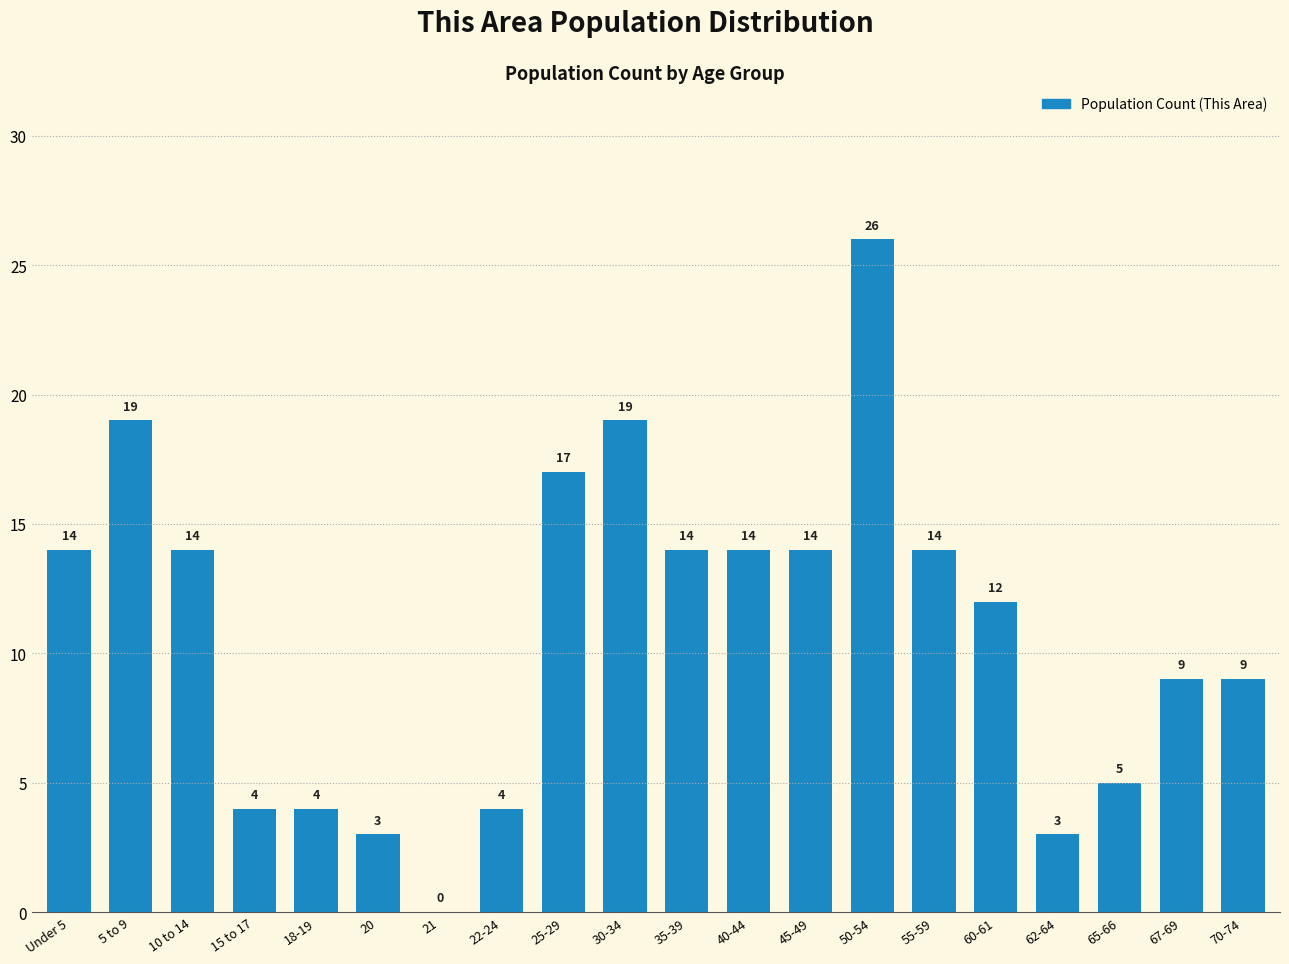

Reading left to right, list all the values displayed in this chart.

Under 5=14	5 to 9=19	10 to 14=14	15 to 17=4	18-19=4	20=3	21=0	22-24=4	25-29=17	30-34=19	35-39=14	40-44=14	45-49=14	50-54=26	55-59=14	60-61=12	62-64=3	65-66=5	67-69=9	70-74=9